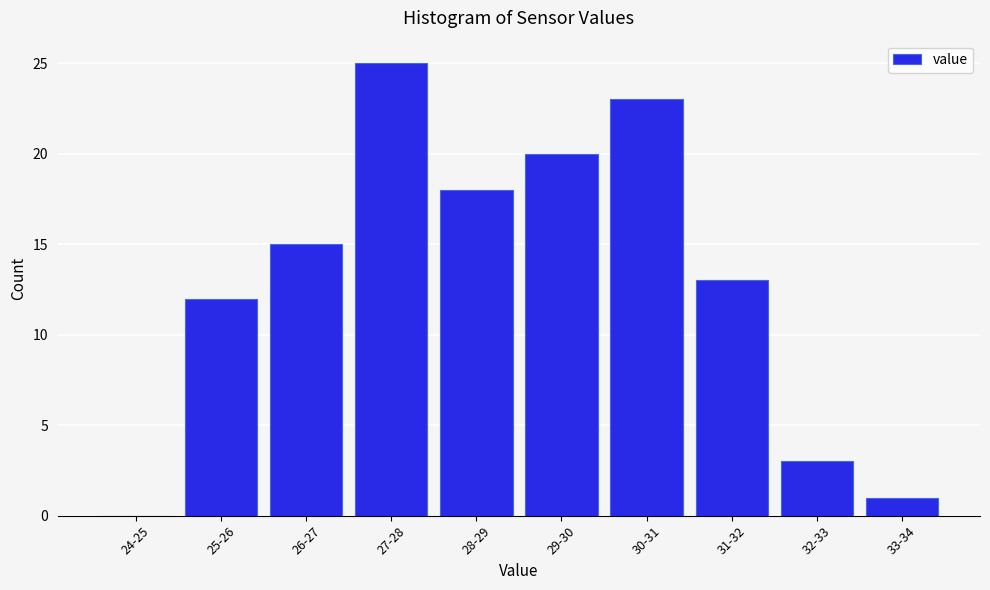

Reading right to left, extract all data points from this chart.

33-34=1	32-33=3	31-32=13	30-31=23	29-30=20	28-29=18	27-28=25	26-27=15	25-26=12	24-25=0